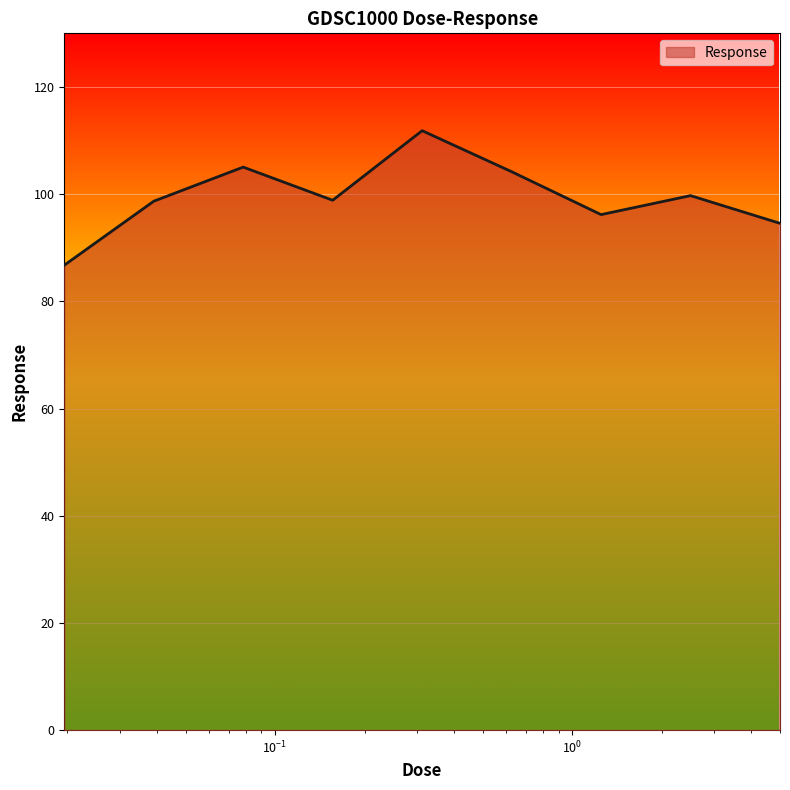

What is the maximum value shown in the chart?

111.8